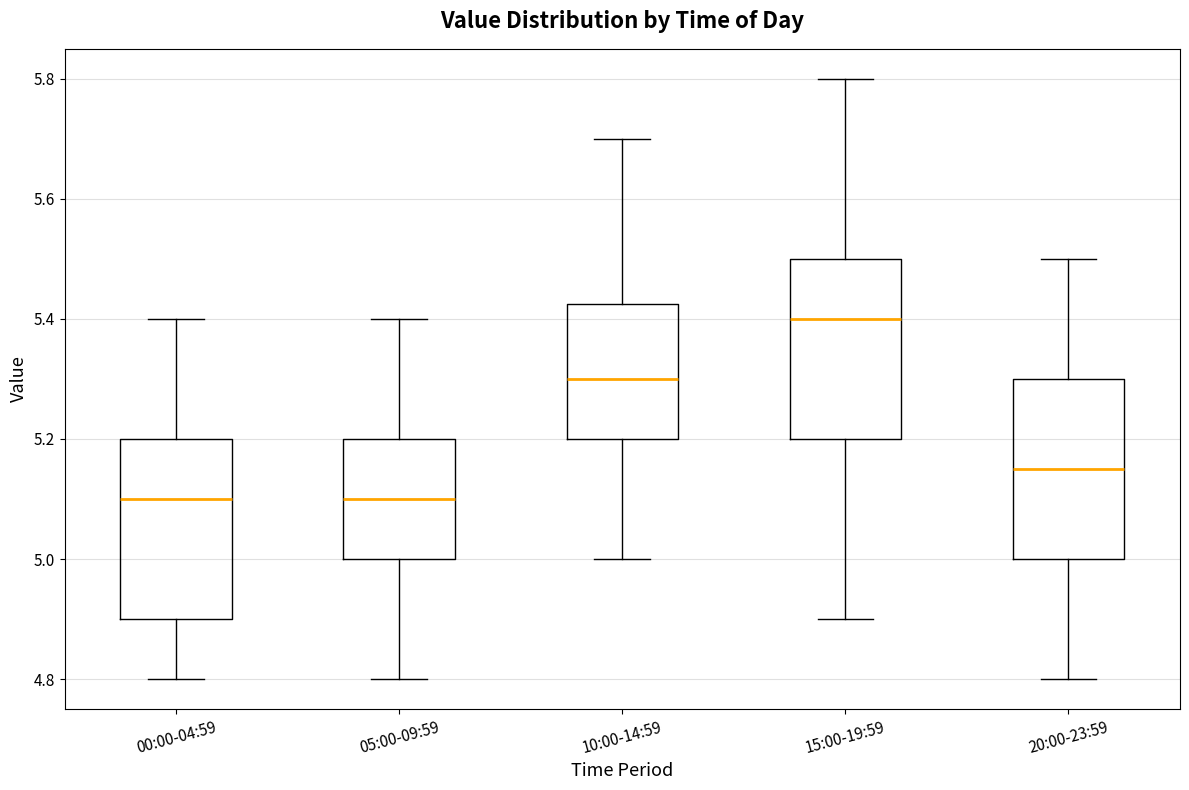

Reading left to right, read every box against the y-axis: the position of its median line, the range the box covers, and the ends of its whiskers. The values are not printed on the chart, so give them approximately, as read against the axis.

00:00-04:59: median 5.10, box 4.90 to 5.20, whiskers 4.80 to 5.40
05:00-09:59: median 5.10, box 5.00 to 5.20, whiskers 4.80 to 5.40
10:00-14:59: median 5.30, box 5.20 to 5.42, whiskers 5.00 to 5.70
15:00-19:59: median 5.40, box 5.20 to 5.50, whiskers 4.90 to 5.80
20:00-23:59: median 5.16, box 5.00 to 5.30, whiskers 4.80 to 5.50